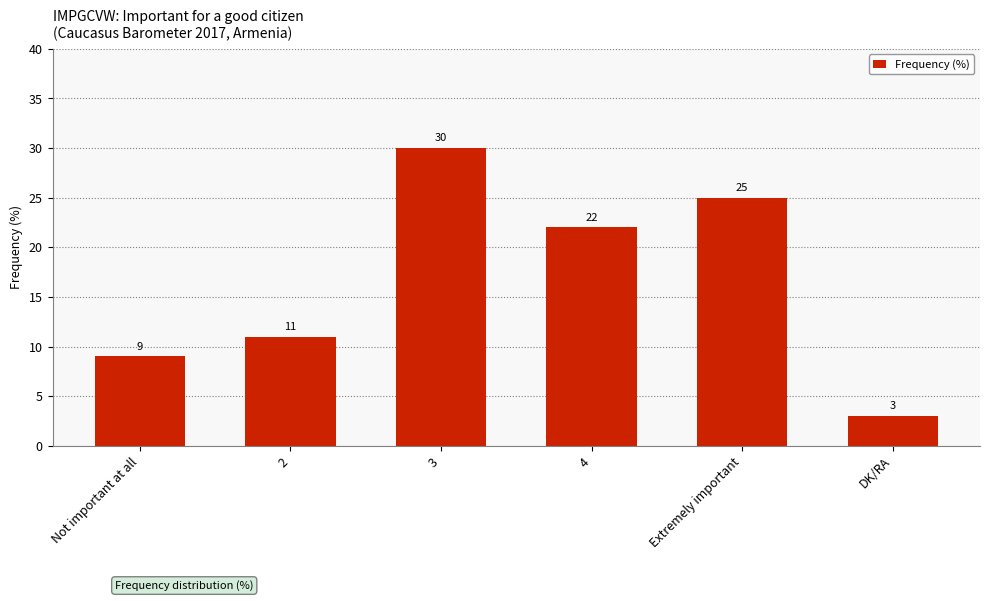

At which category does the chart reach its minimum across all series?

DK/RA